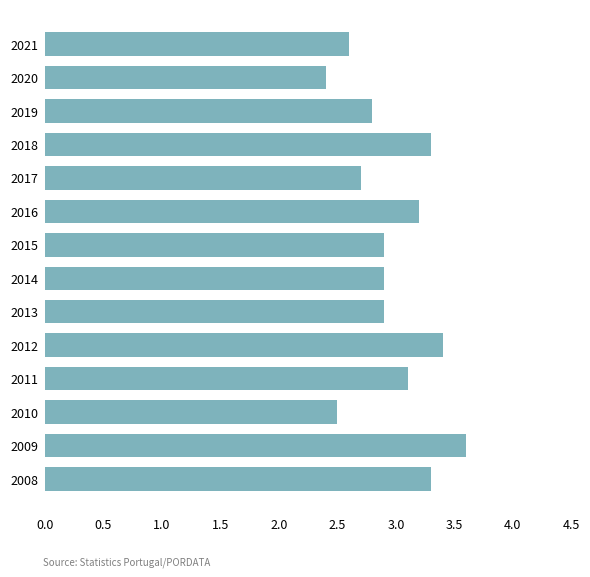

Which label corresponds to the smallest value in the chart?

2020